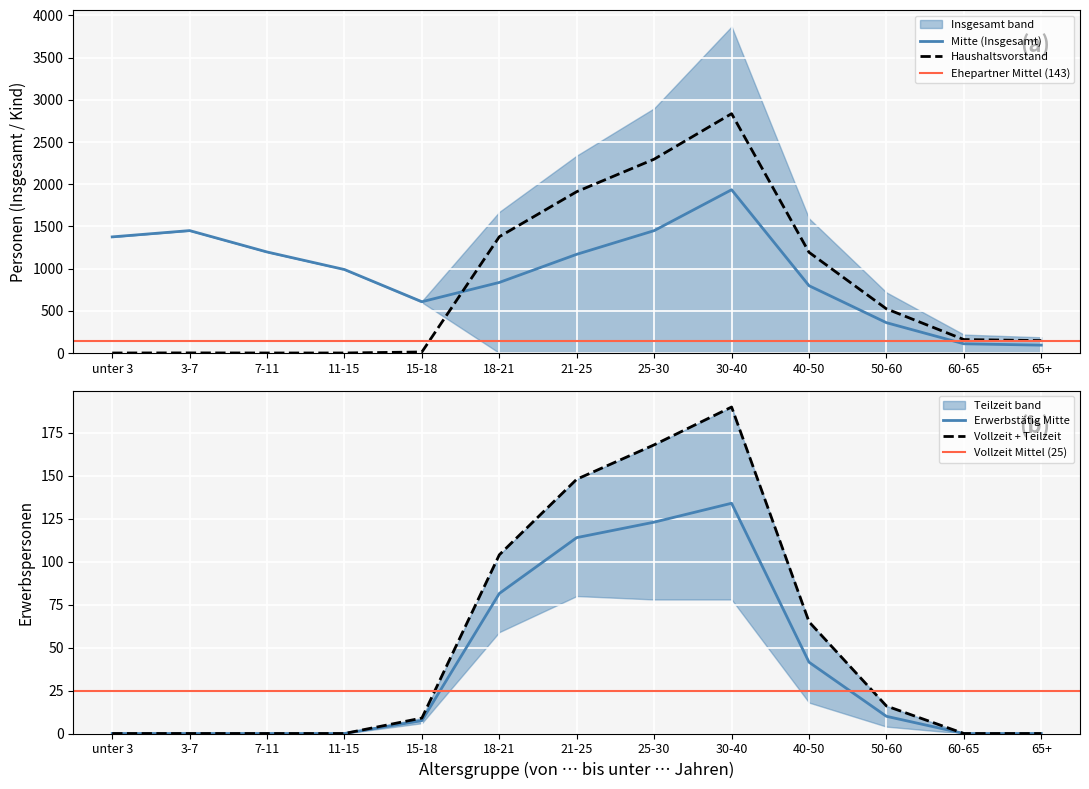

Is the value of teilzeit at 40-50 greater than the value of Haushaltsvorstand at 7-11?

Yes